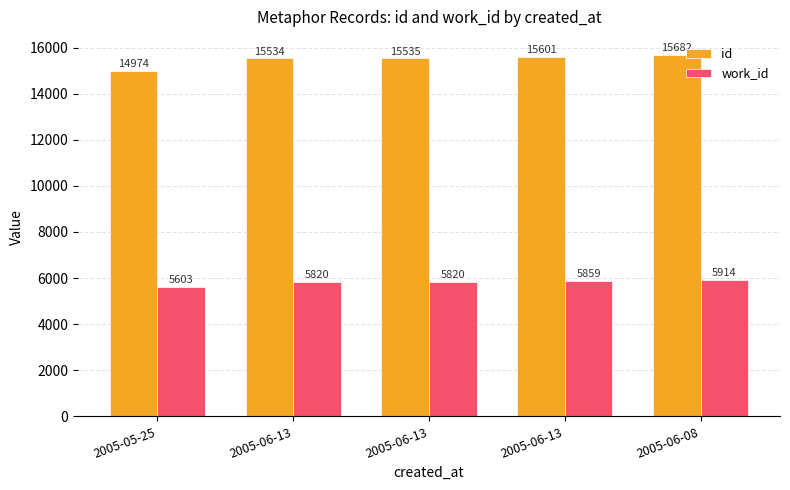

What are all the series names shown in the legend?

id, work_id